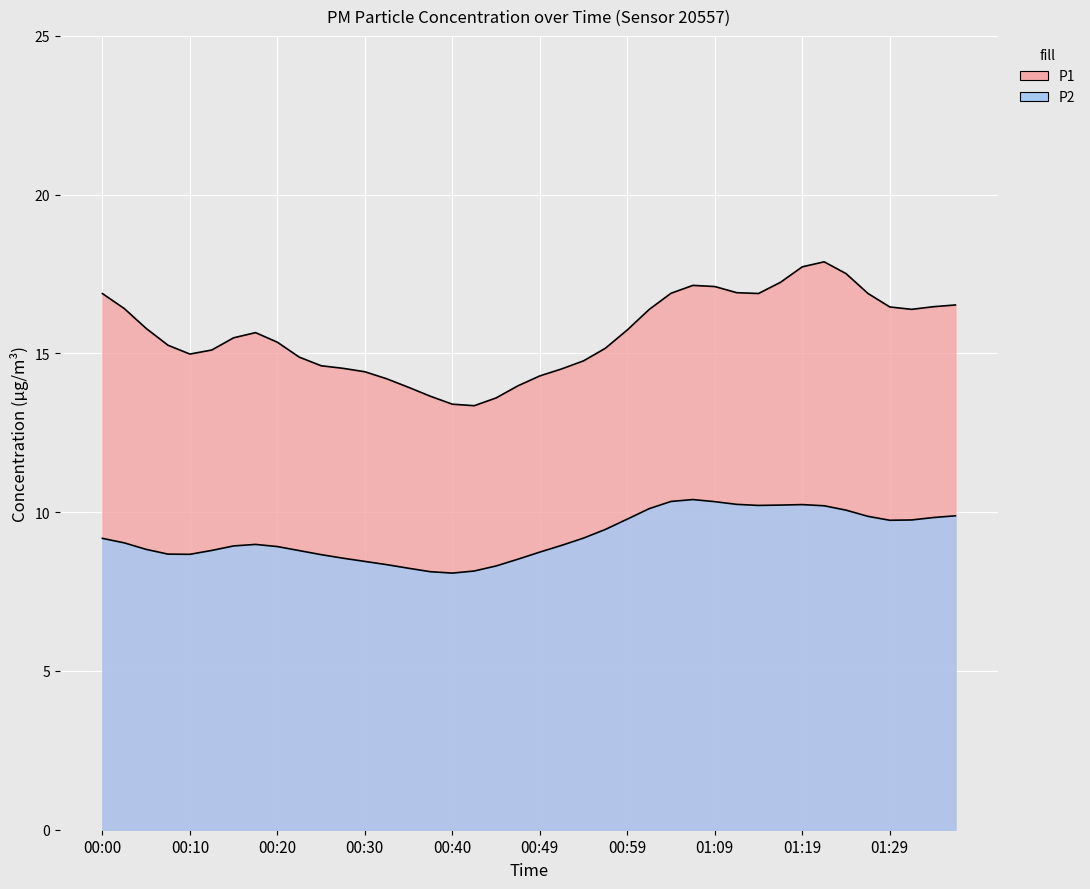

The P2 series shows 4.2 at 00:52. True or false?

False